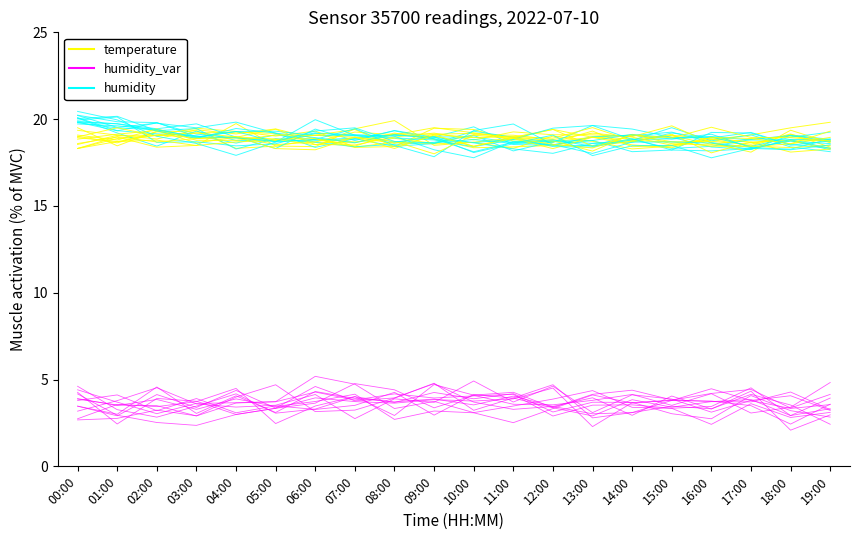

What are all the series names shown in the legend?

temperature, humidity, humidity_var